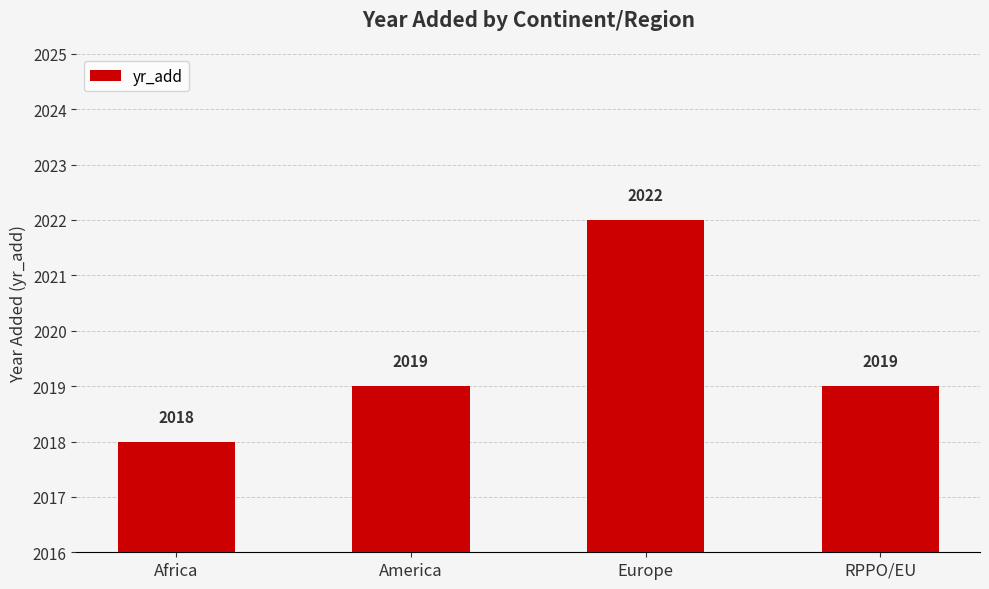

What is the difference between the maximum and minimum values?

4